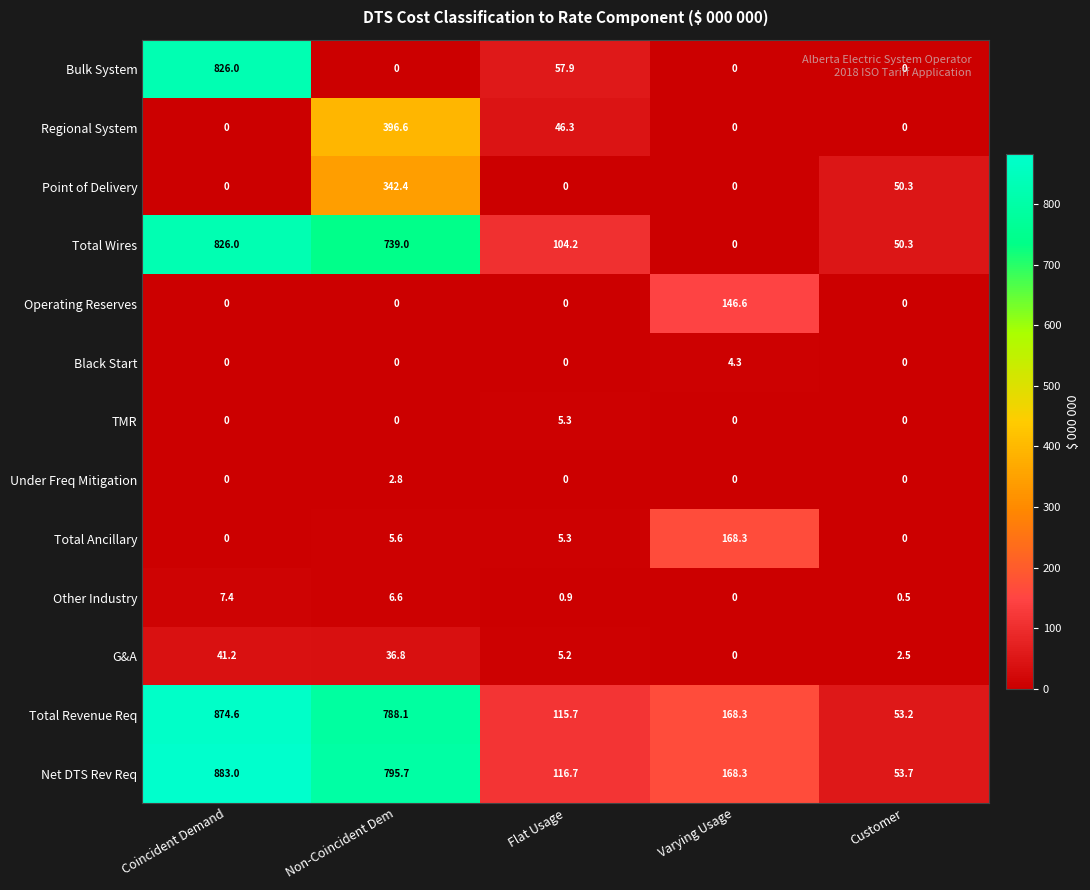

Count the number of data series in this chart.

13